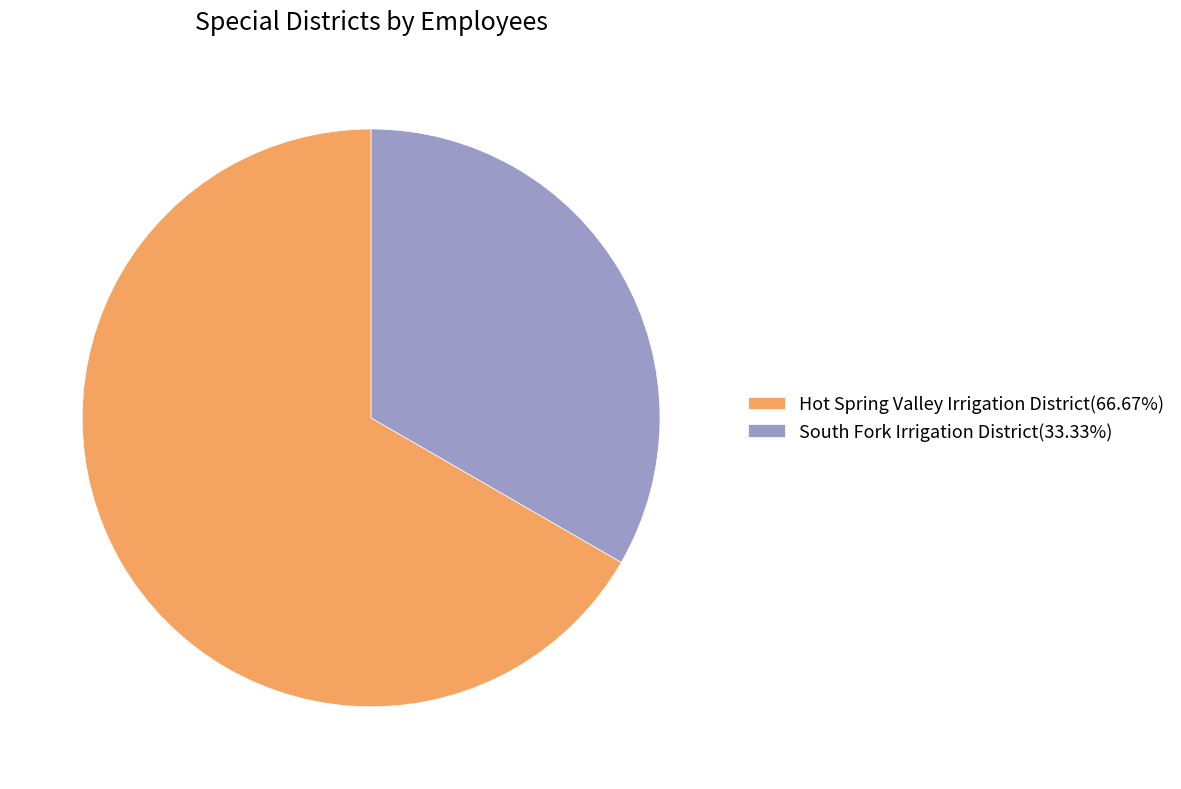

Count the number of slices in the pie.

2